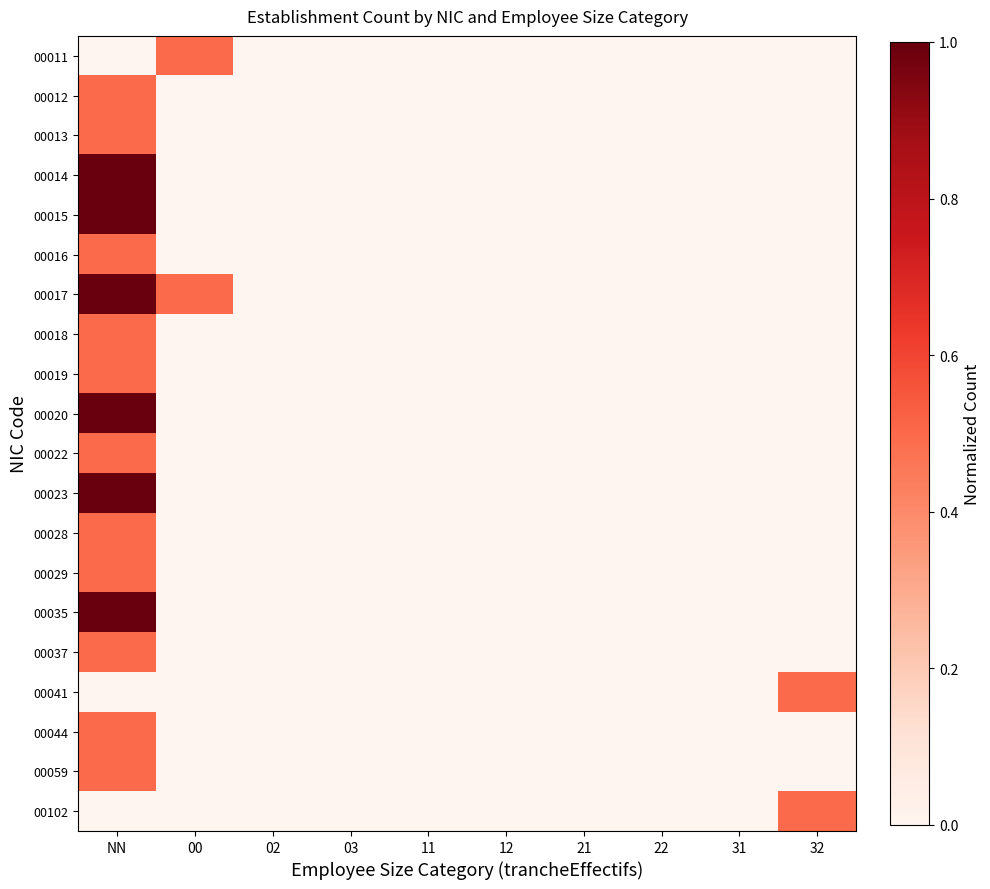

Which has a higher value, 22 or 02?

22